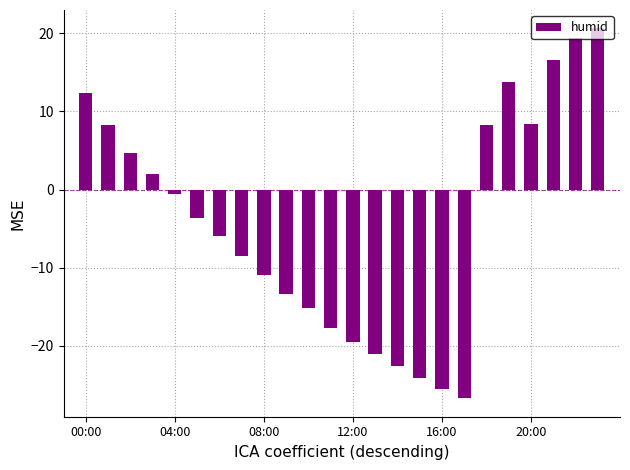

What is the value of the 6th bar from the left?

-3.7